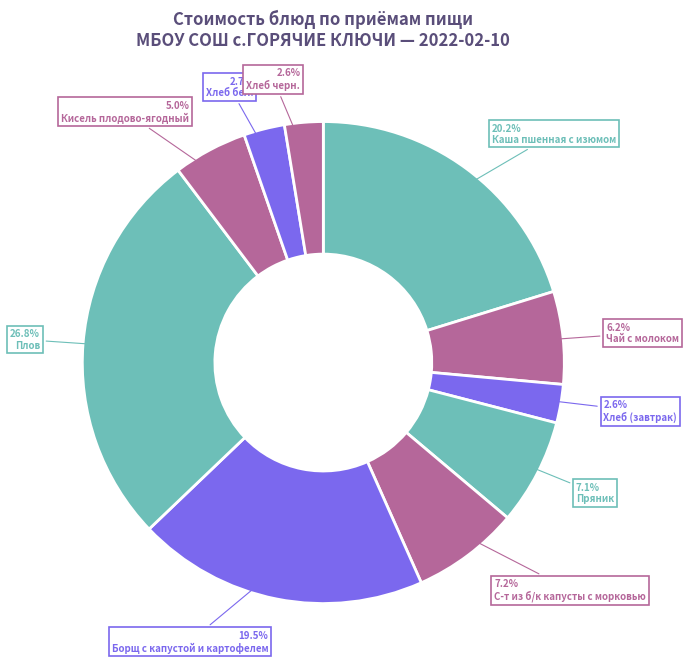

What percentage do Пряник and Чай с молоком together represent?

13.3%